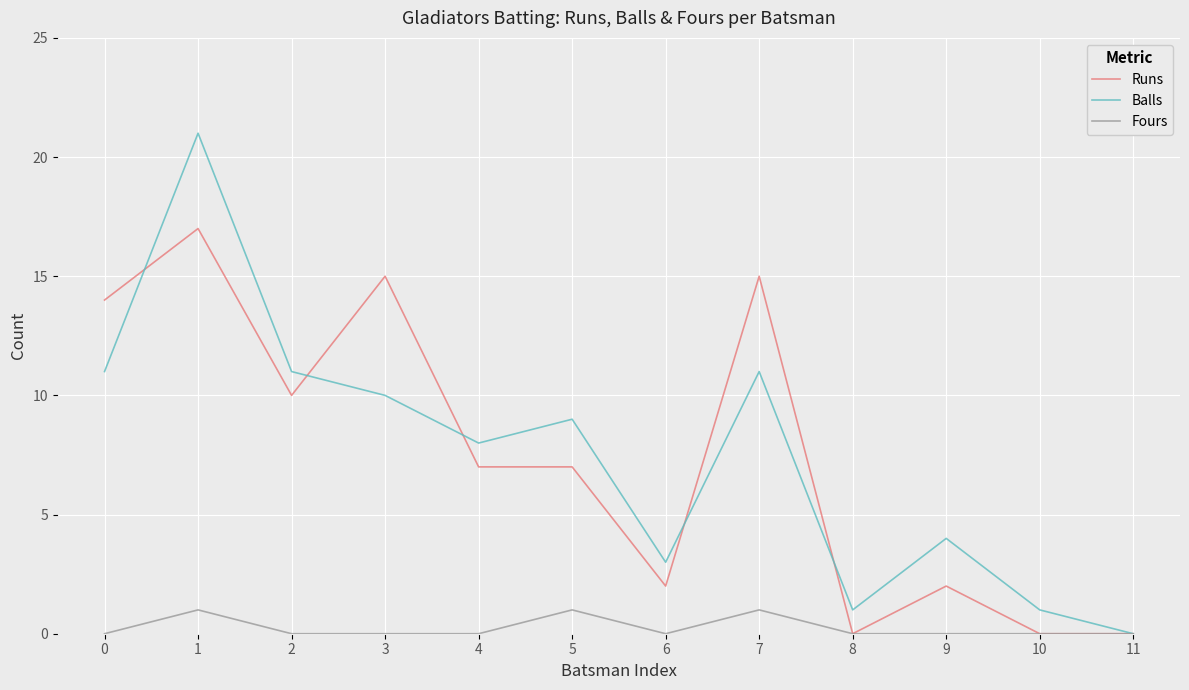

Rank the series by their maximum value, from highest to lowest.

Balls, Runs, Fours